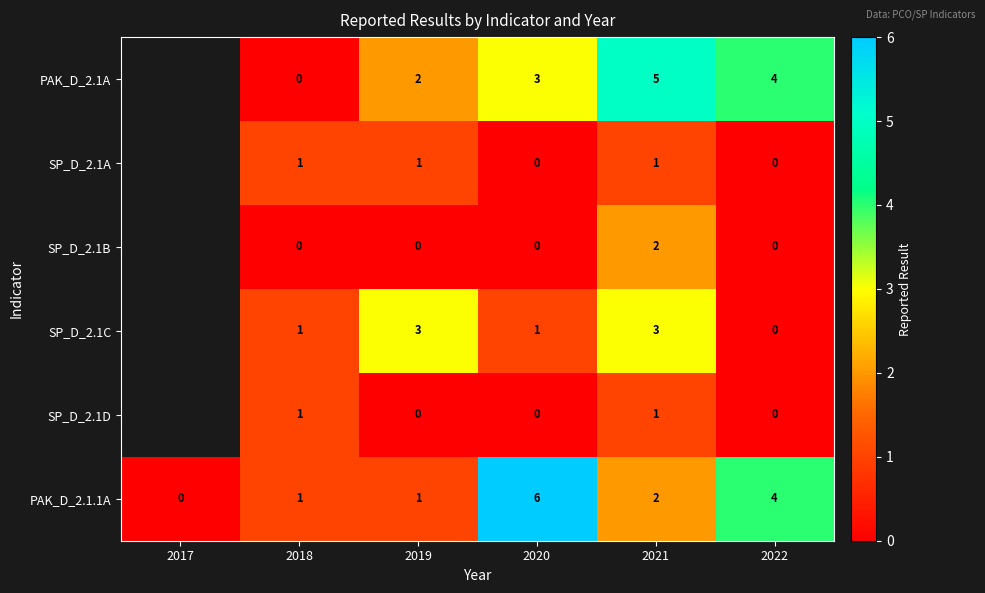

Read the PAK_D_2.1.1A value at 2022.

4